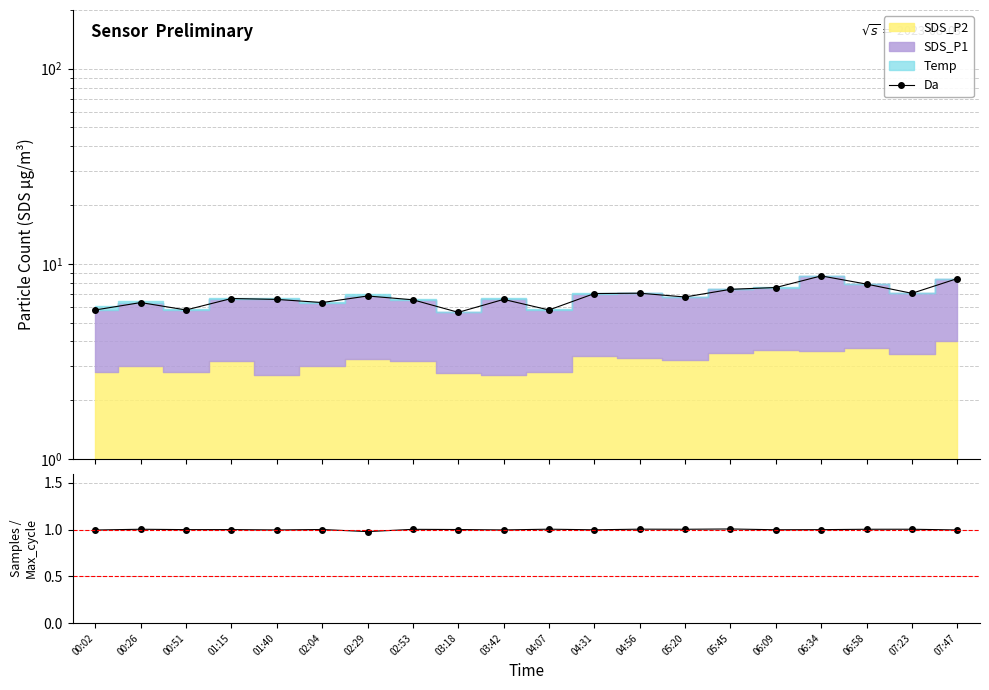

At how many categories does at least one series exceed 5?

20